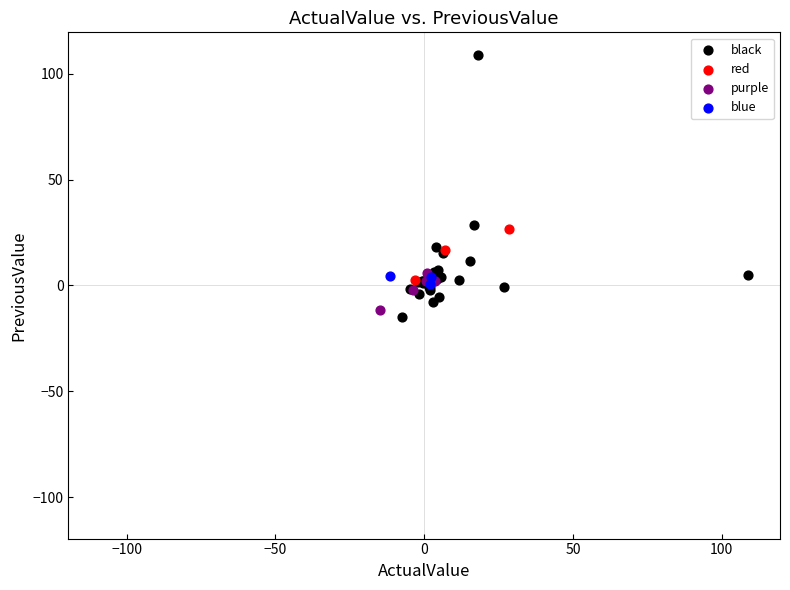

Which series contains the highest Y value?

black